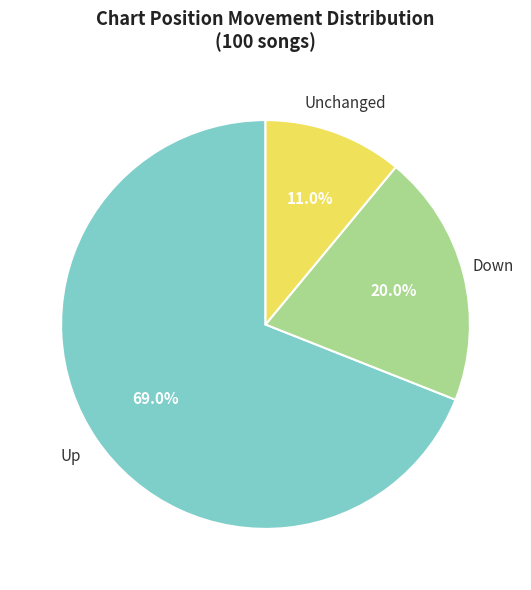

Is there any slice that represents more than half of the pie?

Yes